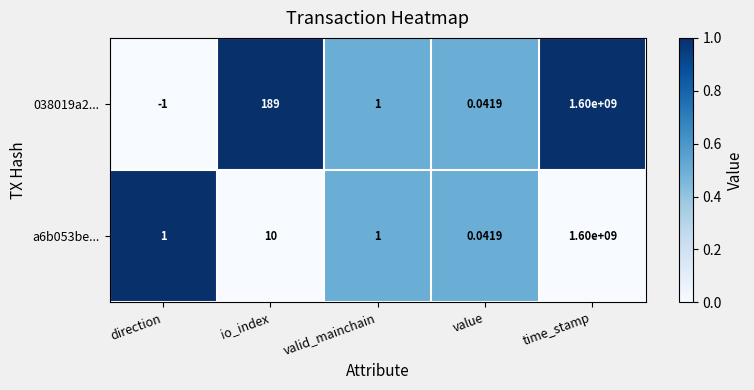

Which series has the largest range (max minus min)?

038019a2...